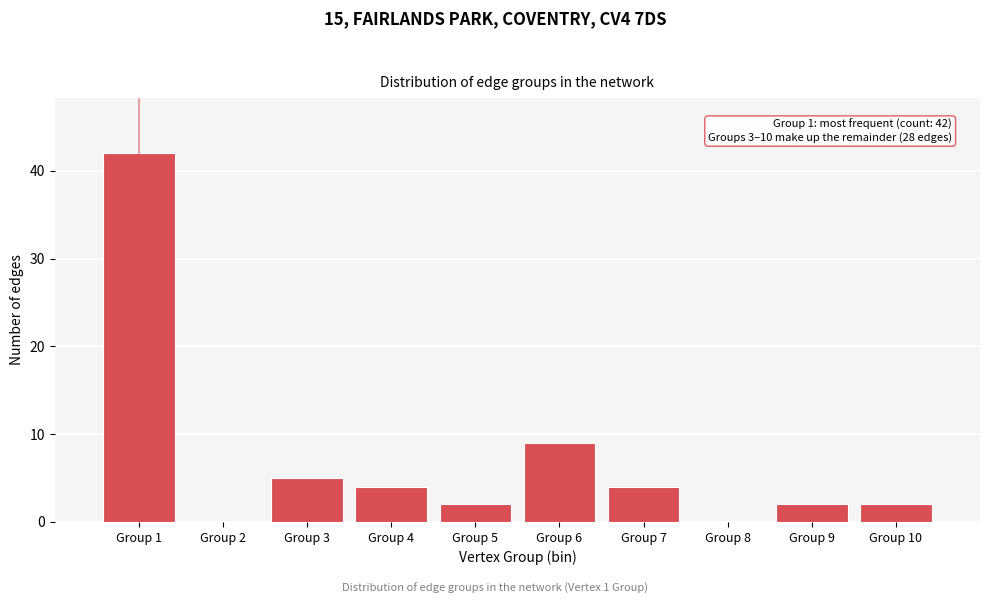

Over which range of the x-axis is the bar tallest?

0.5 to 1.5